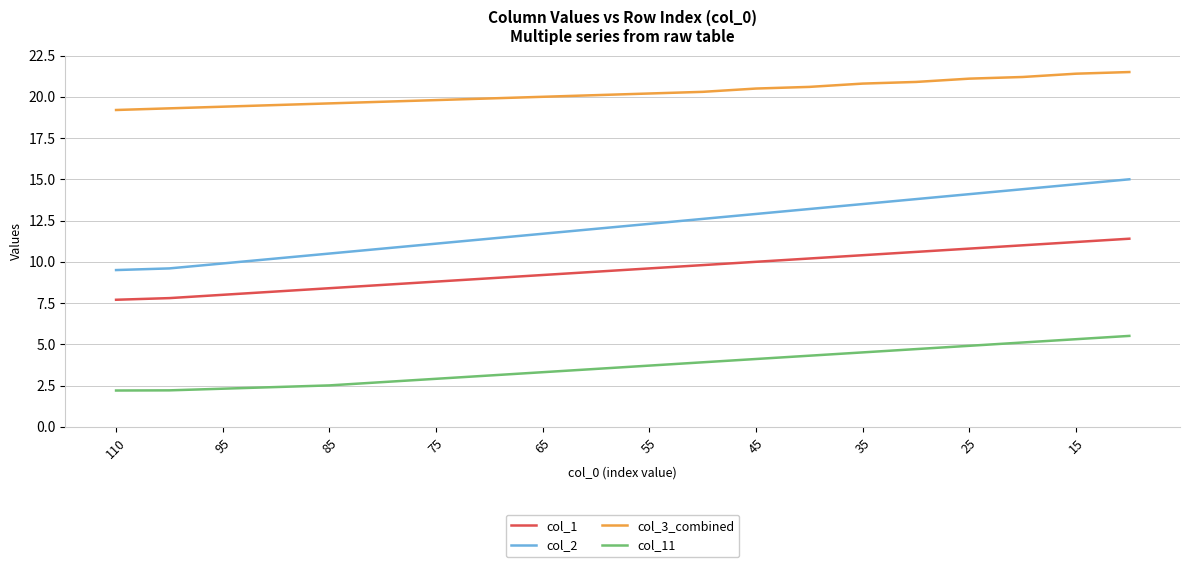

Which series has the largest range (max minus min)?

col_2